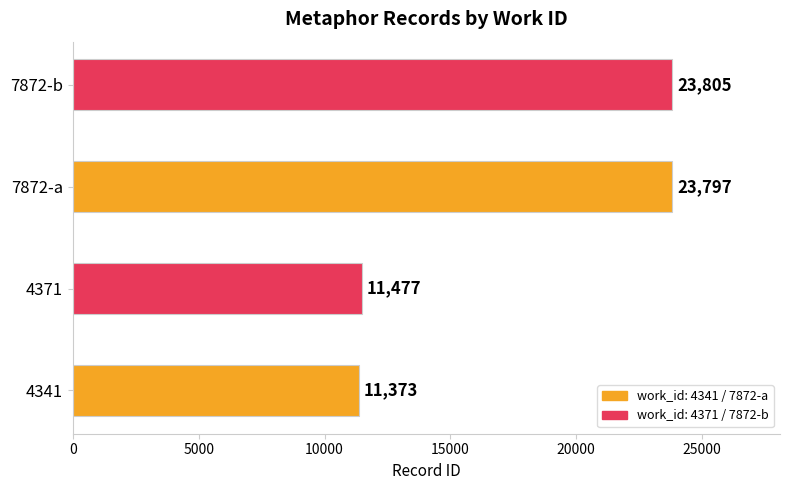

Rank the categories by value from lowest to highest.

4341, 4371, 7872-a, 7872-b